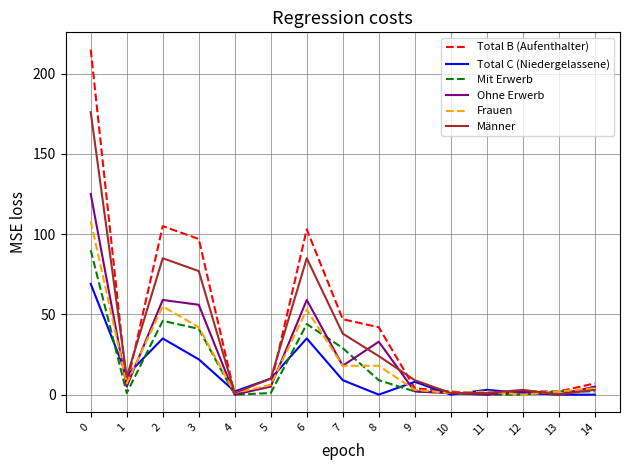

At which category does Mit Erwerb reach its first local peak?

2